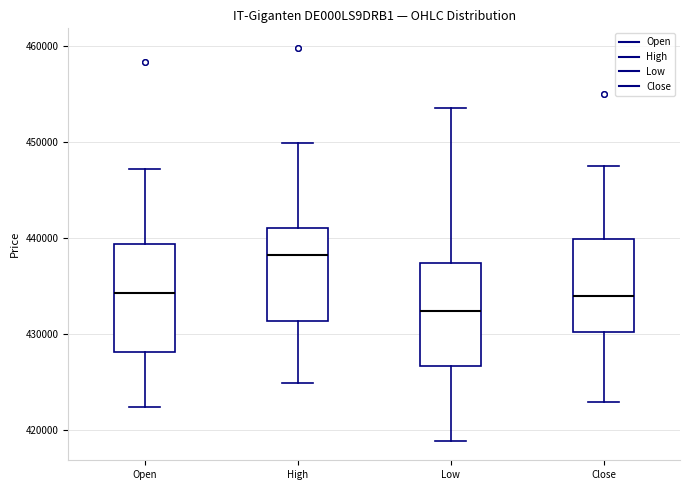

Reading left to right, transcribe this box plot: for each box, give where its median line is, the range the box spans, and where its two whiskers end, as read against the y-axis. The values are not printed on the chart, so give them approximately, as read against the axis.

Open: median 434000, box 428000 to 439000, whiskers 422000 to 447000
High: median 438000, box 431000 to 441000, whiskers 425000 to 450000
Low: median 432000, box 427000 to 437000, whiskers 419000 to 454000
Close: median 434000, box 430000 to 440000, whiskers 423000 to 448000